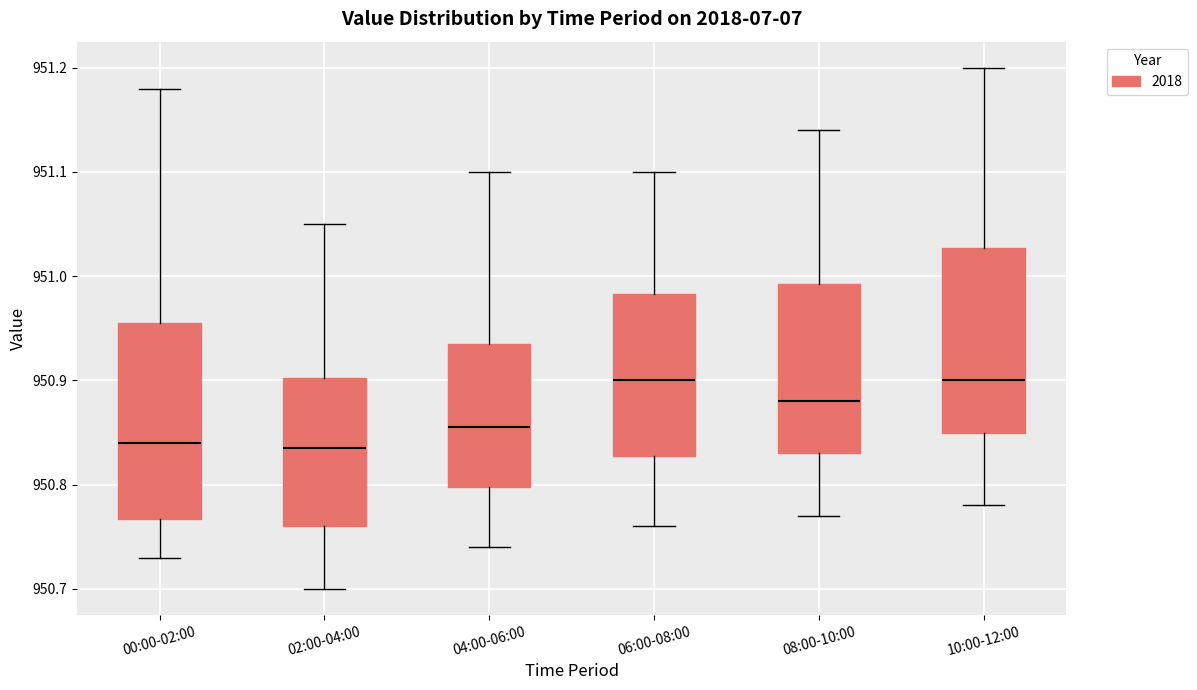

Reading left to right, read every box against the y-axis: the position of its median line, the range the box covers, and the ends of its whiskers. The values are not printed on the chart, so give them approximately, as read against the axis.

00:00-02:00: median 950.84, box 950.77 to 950.96, whiskers 950.73 to 951.18
02:00-04:00: median 950.84, box 950.76 to 950.90, whiskers 950.70 to 951.05
04:00-06:00: median 950.86, box 950.80 to 950.94, whiskers 950.74 to 951.10
06:00-08:00: median 950.90, box 950.83 to 950.98, whiskers 950.76 to 951.10
08:00-10:00: median 950.88, box 950.83 to 950.99, whiskers 950.77 to 951.14
10:00-12:00: median 950.90, box 950.85 to 951.03, whiskers 950.78 to 951.20